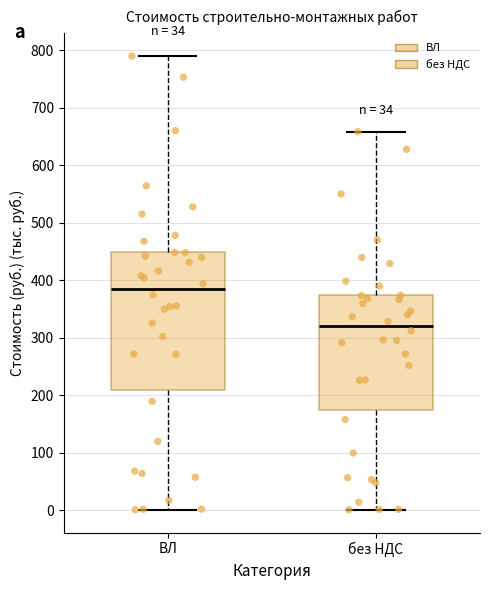

Which box has the highest median line?

ВЛ